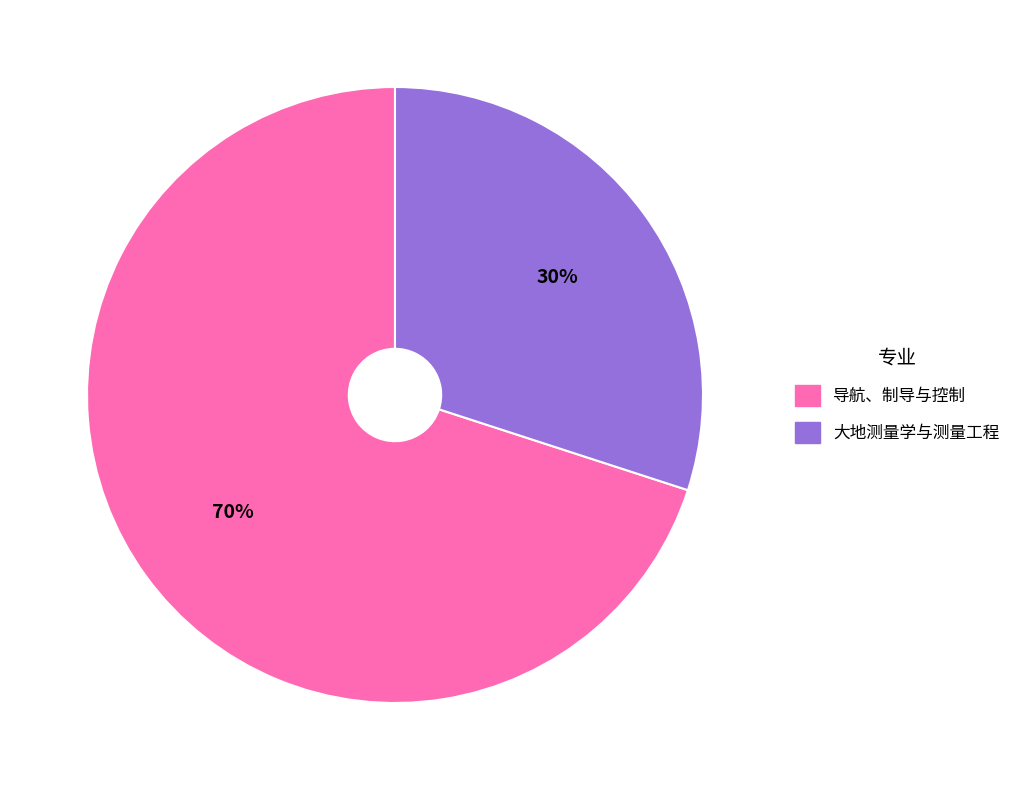

To the nearest percent, what portion does 大地测量学与测量工程 represent?

30%